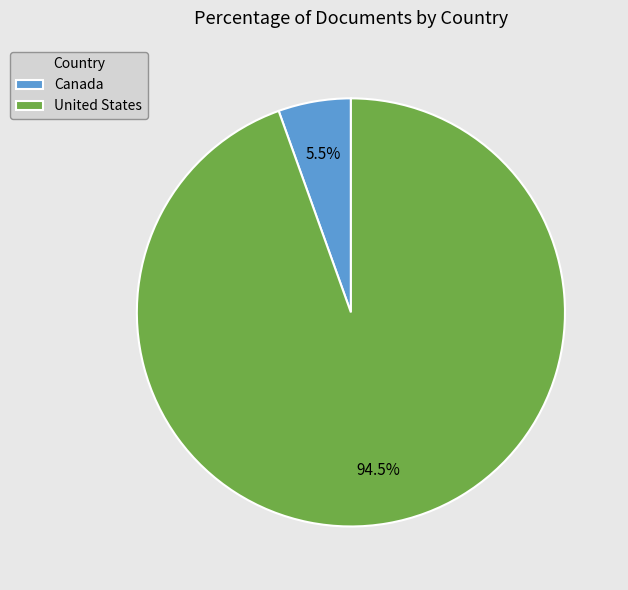

Does United States account for over 50% of the chart?

Yes